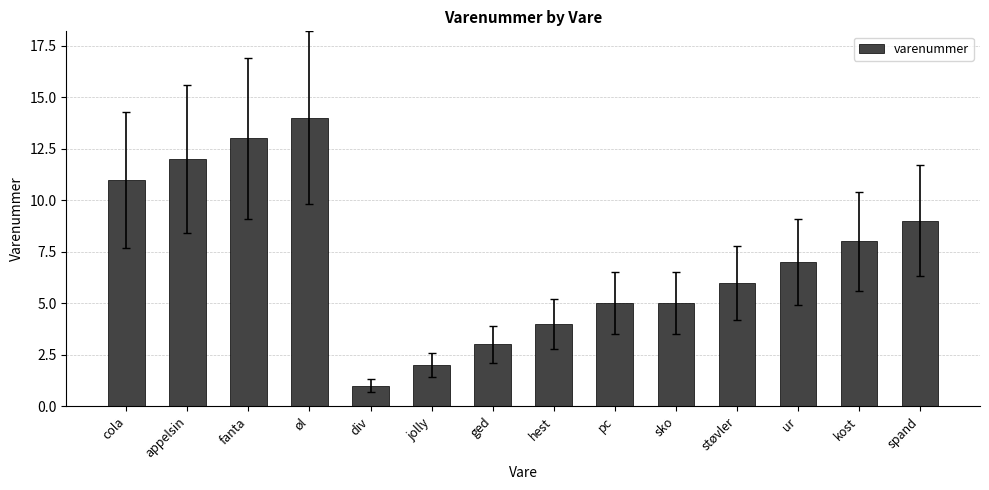

Approximately how many times larger is the value at hest compared to appelsin?

0.3